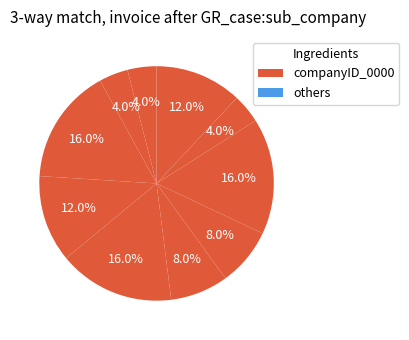

How many segments does this pie chart have?

10